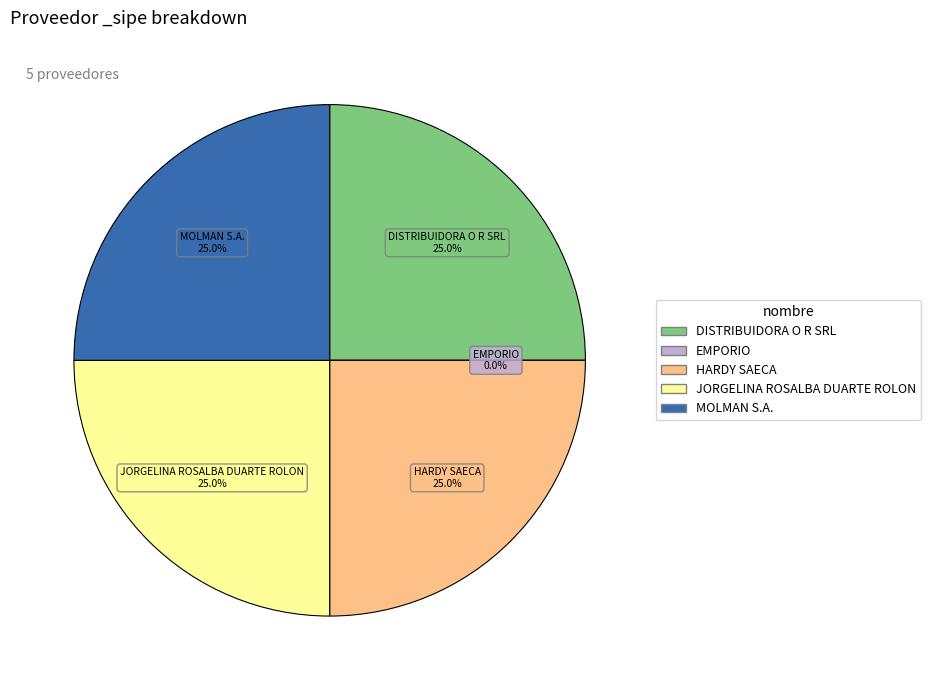

Is EMPORIO the majority of the pie?

No